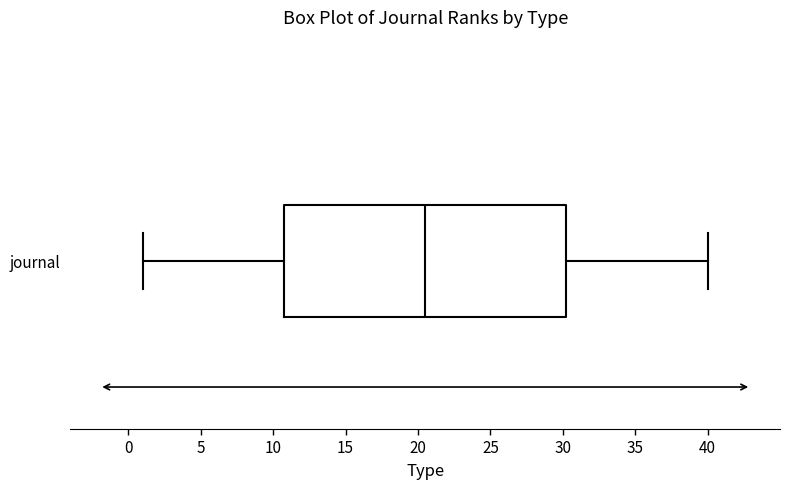

Where does the right whisker of the box for journal end on the x-axis? The values are not printed on the chart, so give them approximately, as read against the axis.

40.0